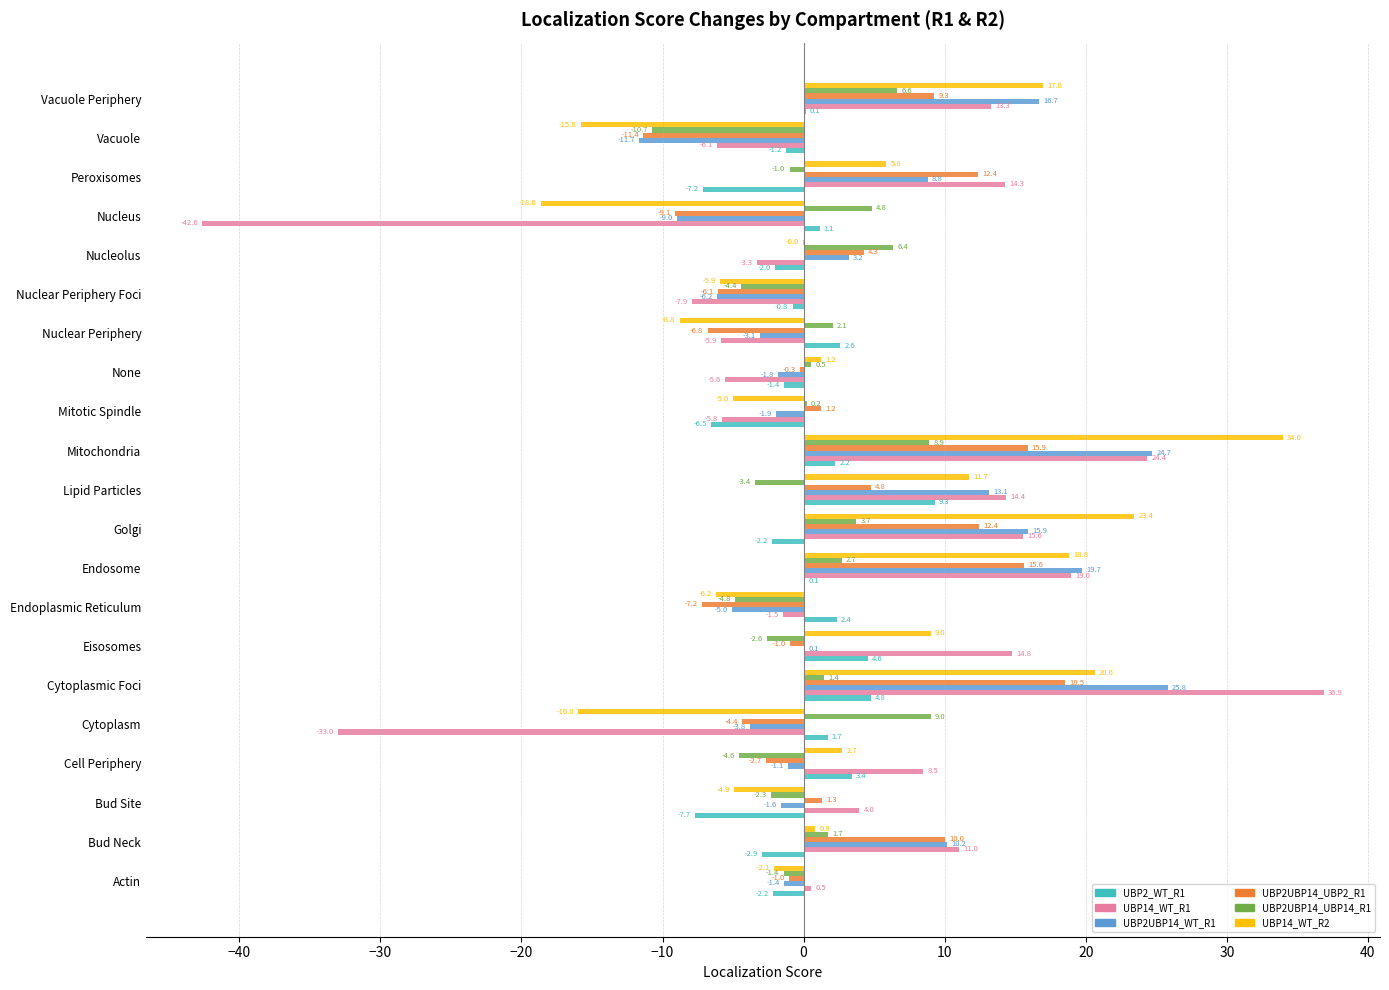

Which series has the largest total across all categories?

UBP2UBP14_WT_R1